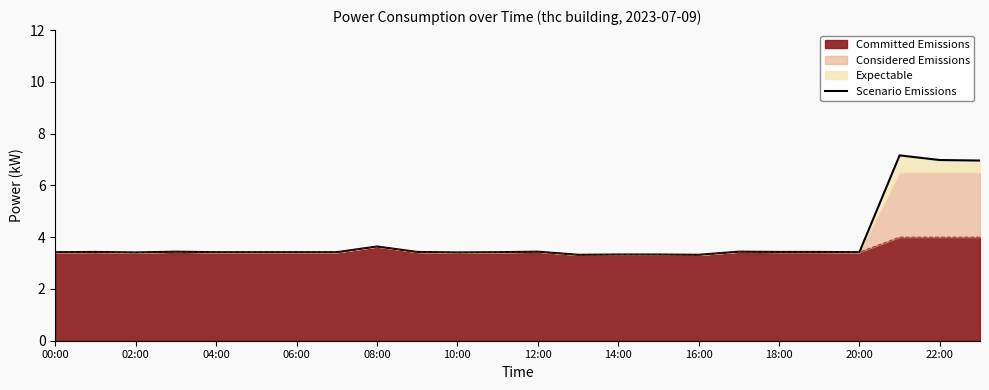

What is the label of the 21st point from the left?

20:00